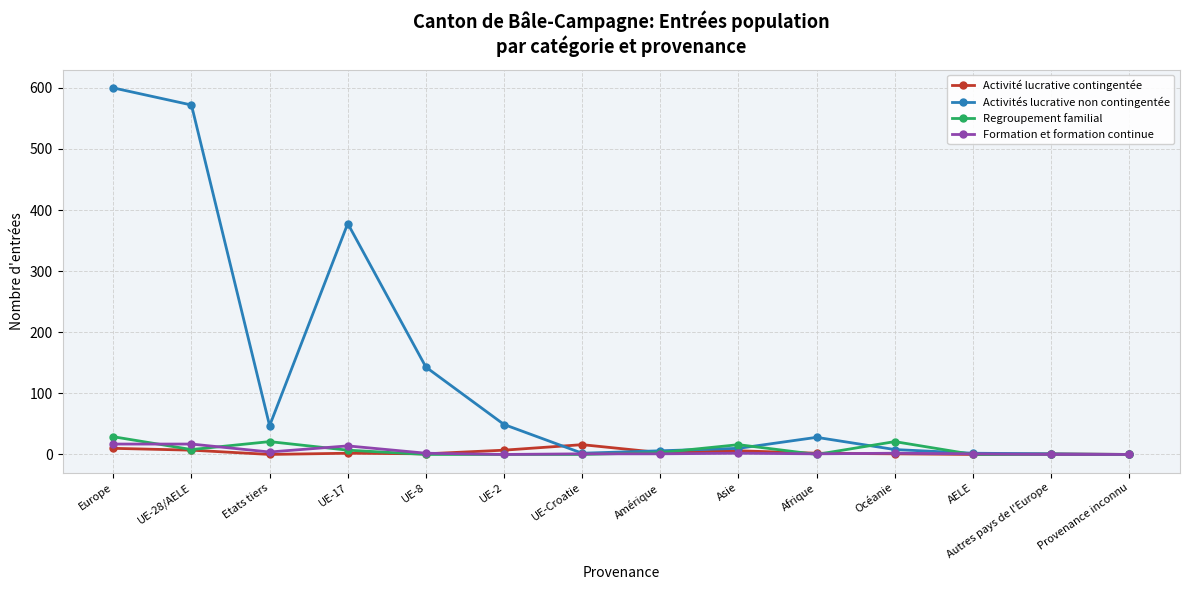

What is the greatest value displayed?

600